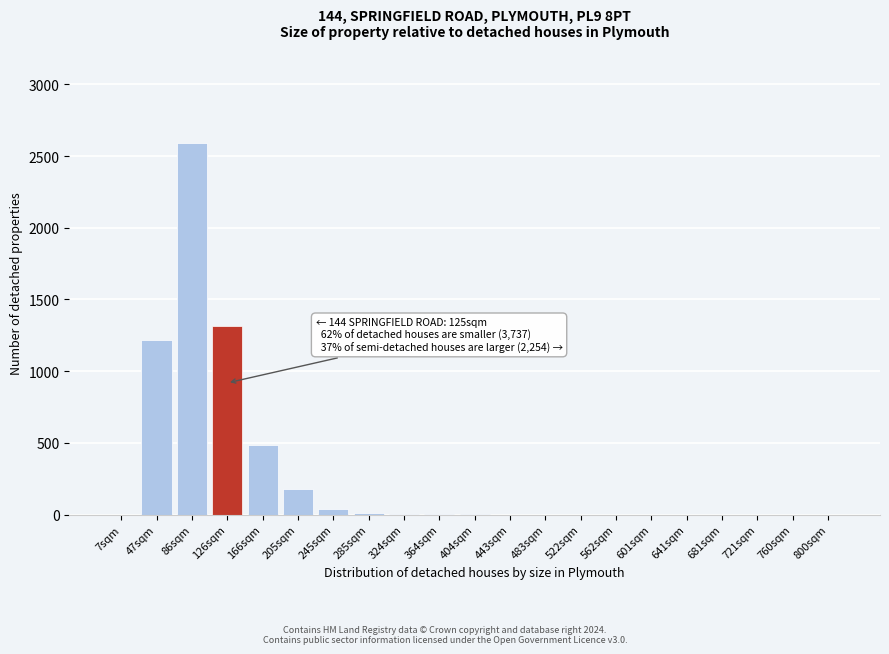

What is the sum of all values?

5858